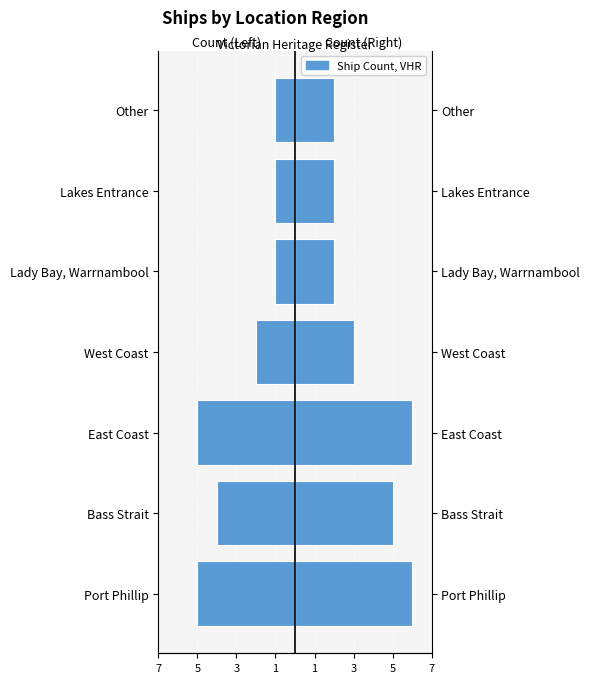

Rank the series by their average value, from highest to lowest.

Ship Count, Left Region Count